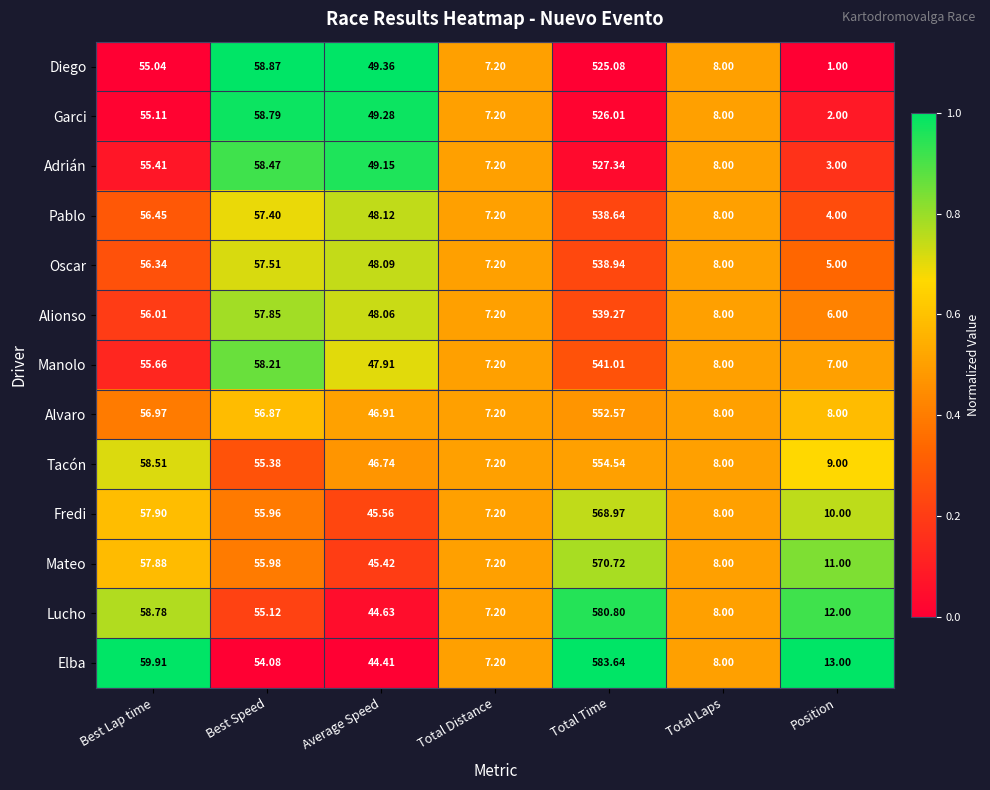

Which series has the widest spread of values?

Elba